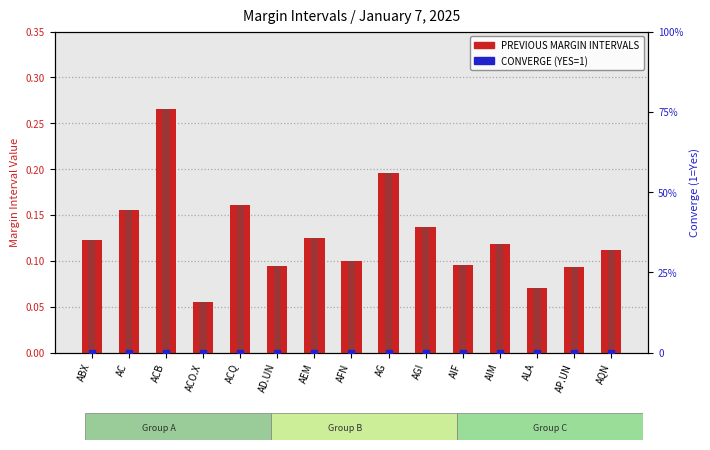

At which category is the sum across all series the highest?

ACB